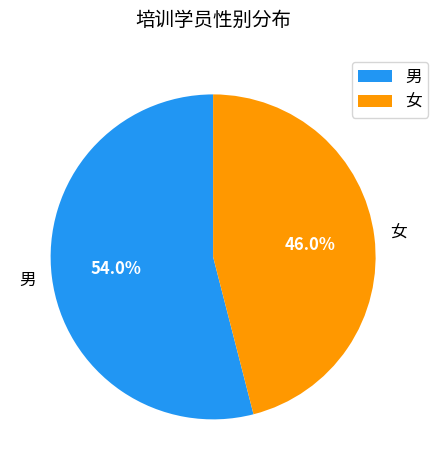

What percentage is NOT represented by 女?

54.0%